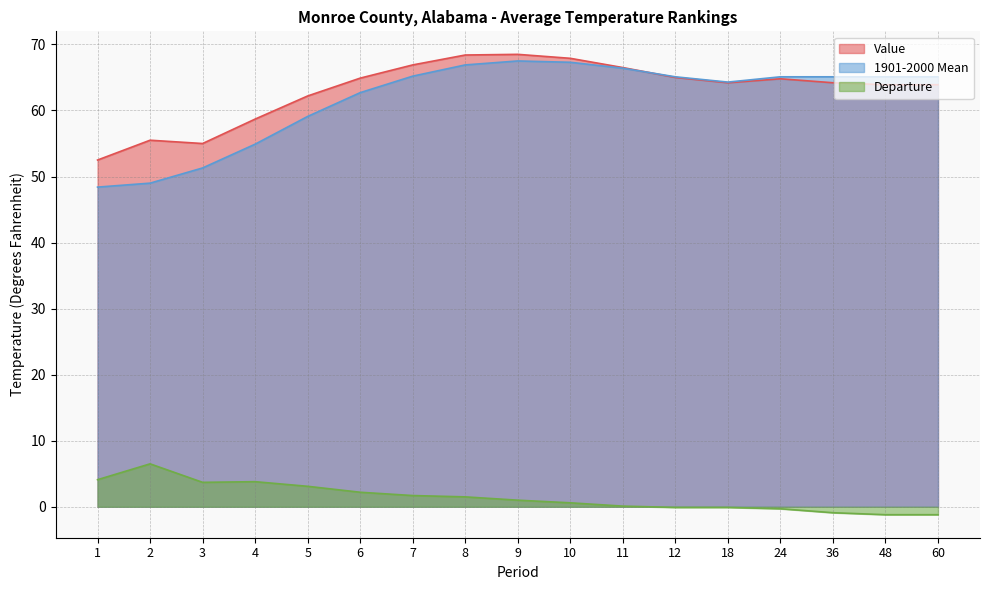

Which has a higher value, 18 or 3?

18